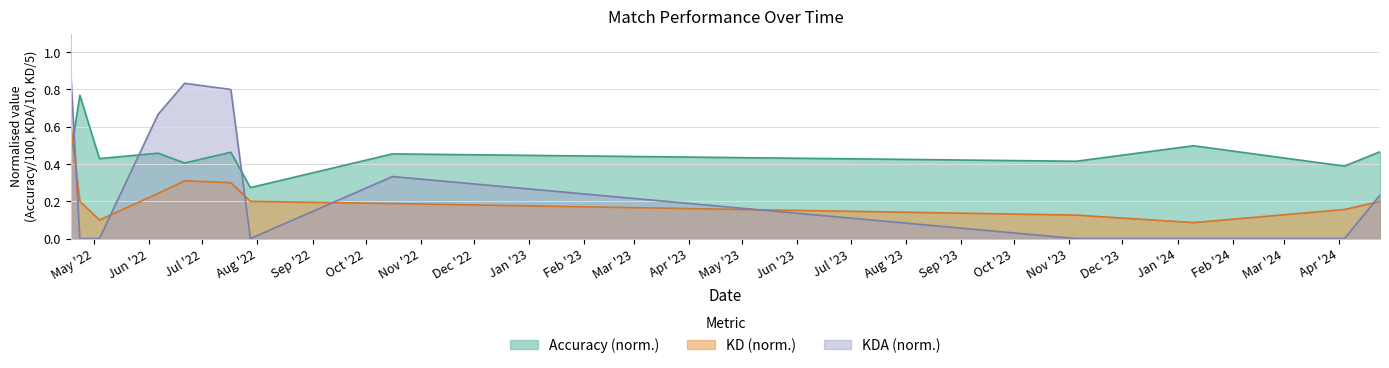

Read the KD value at 2022-07-28.

0.2